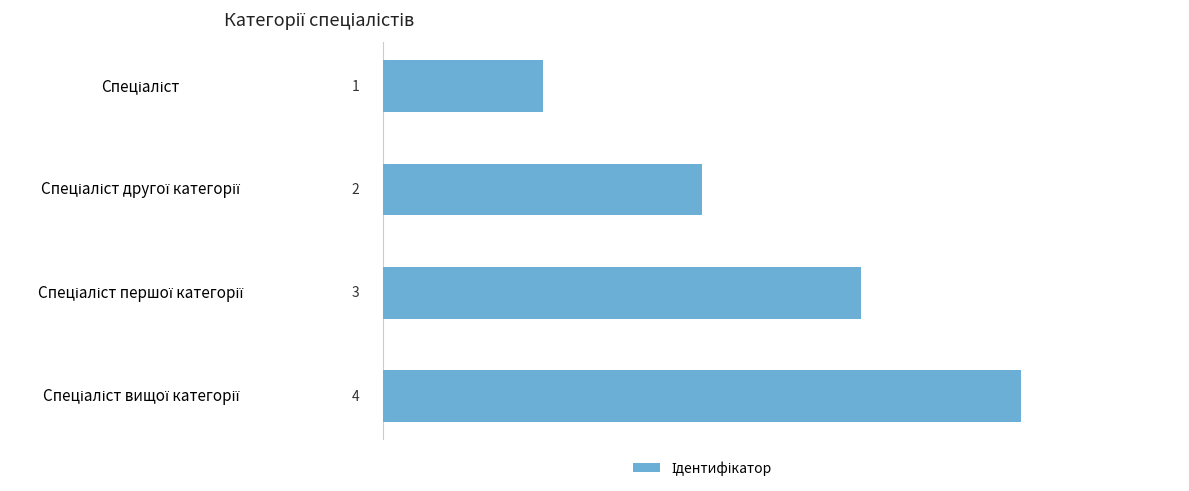

What is the value of the 1st bar from the top?

1